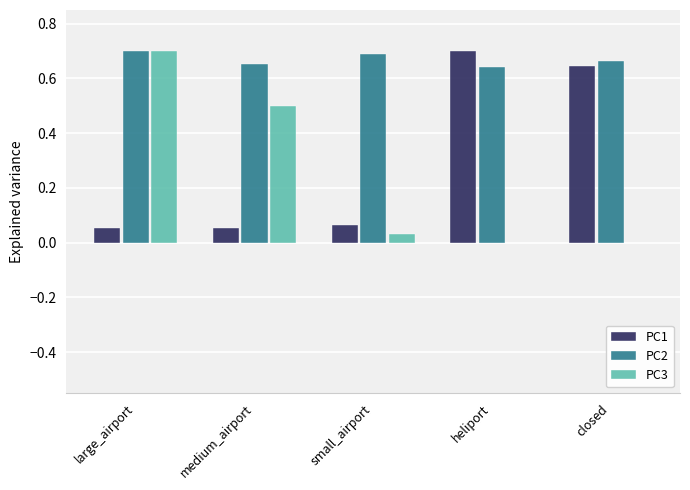

Which series has the largest total across all categories?

PC2